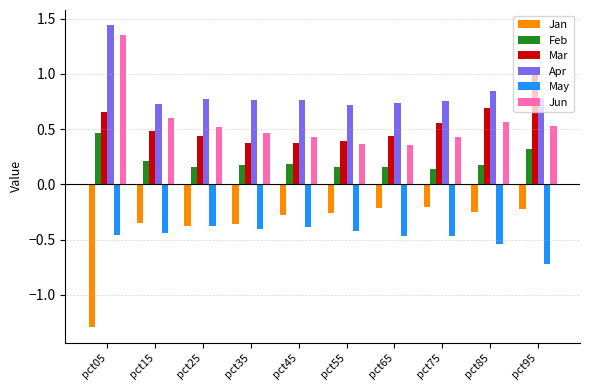

How many bars are there in total?

60